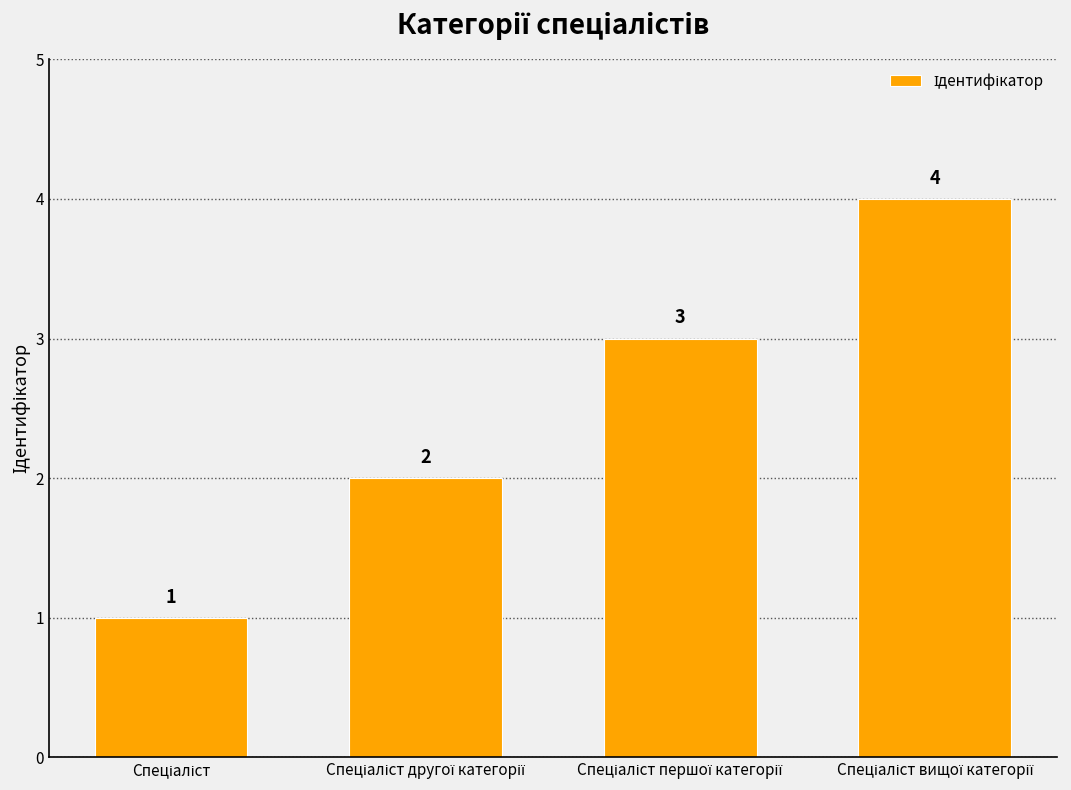

What is the sum of all values?

10